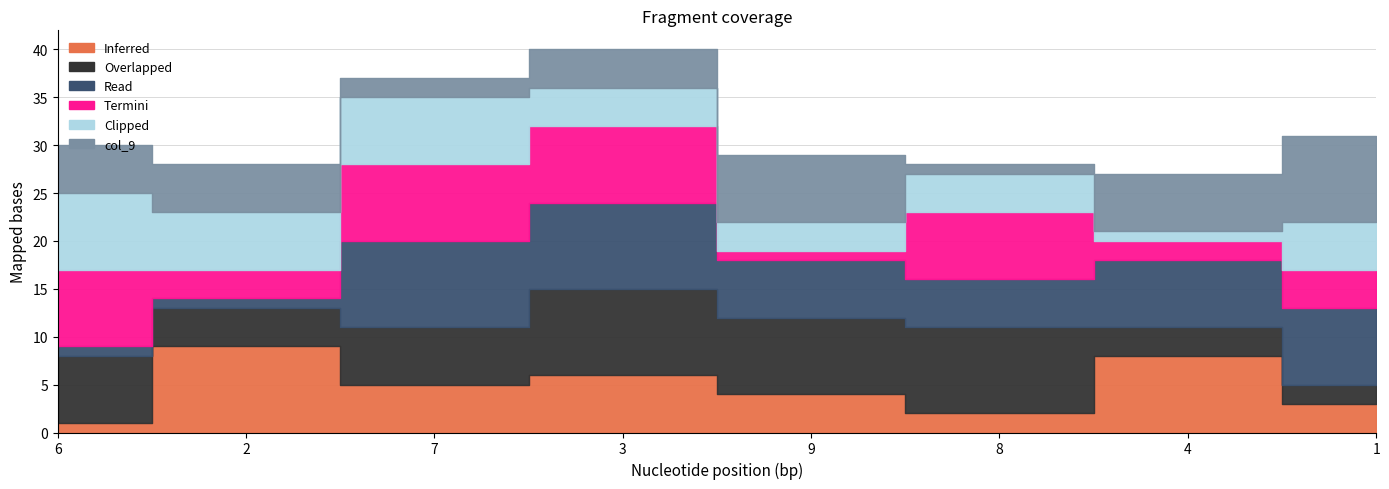

At which category is the sum across all series the highest?

3